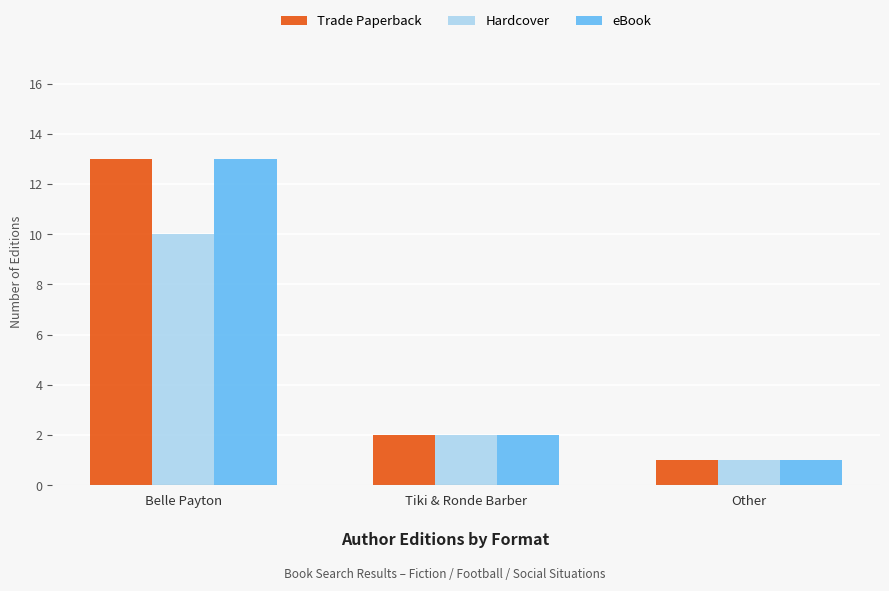

What is the difference between the Hardcover values at Other and Belle Payton?

9